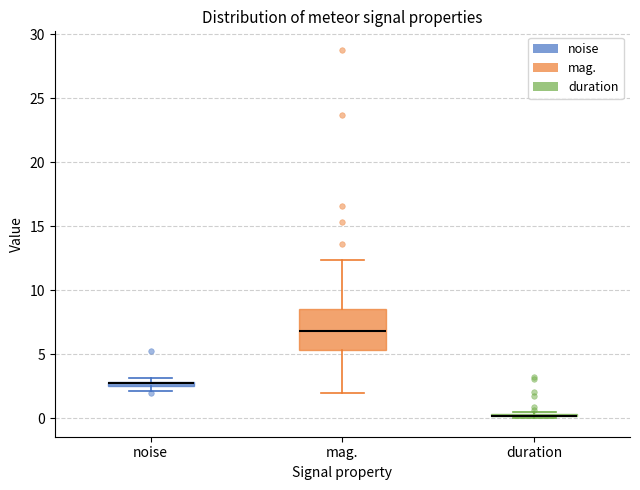

Which box is the tallest, from its lower edge to its upper edge?

mag.